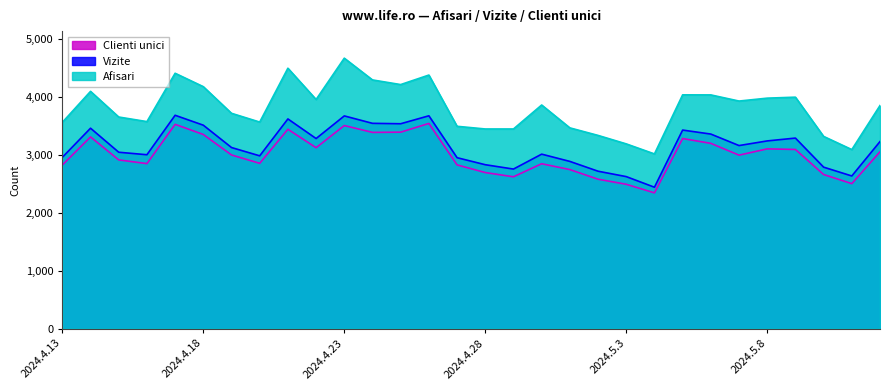

At which label does Clienti unici first exceed 2994?

2024.4.14